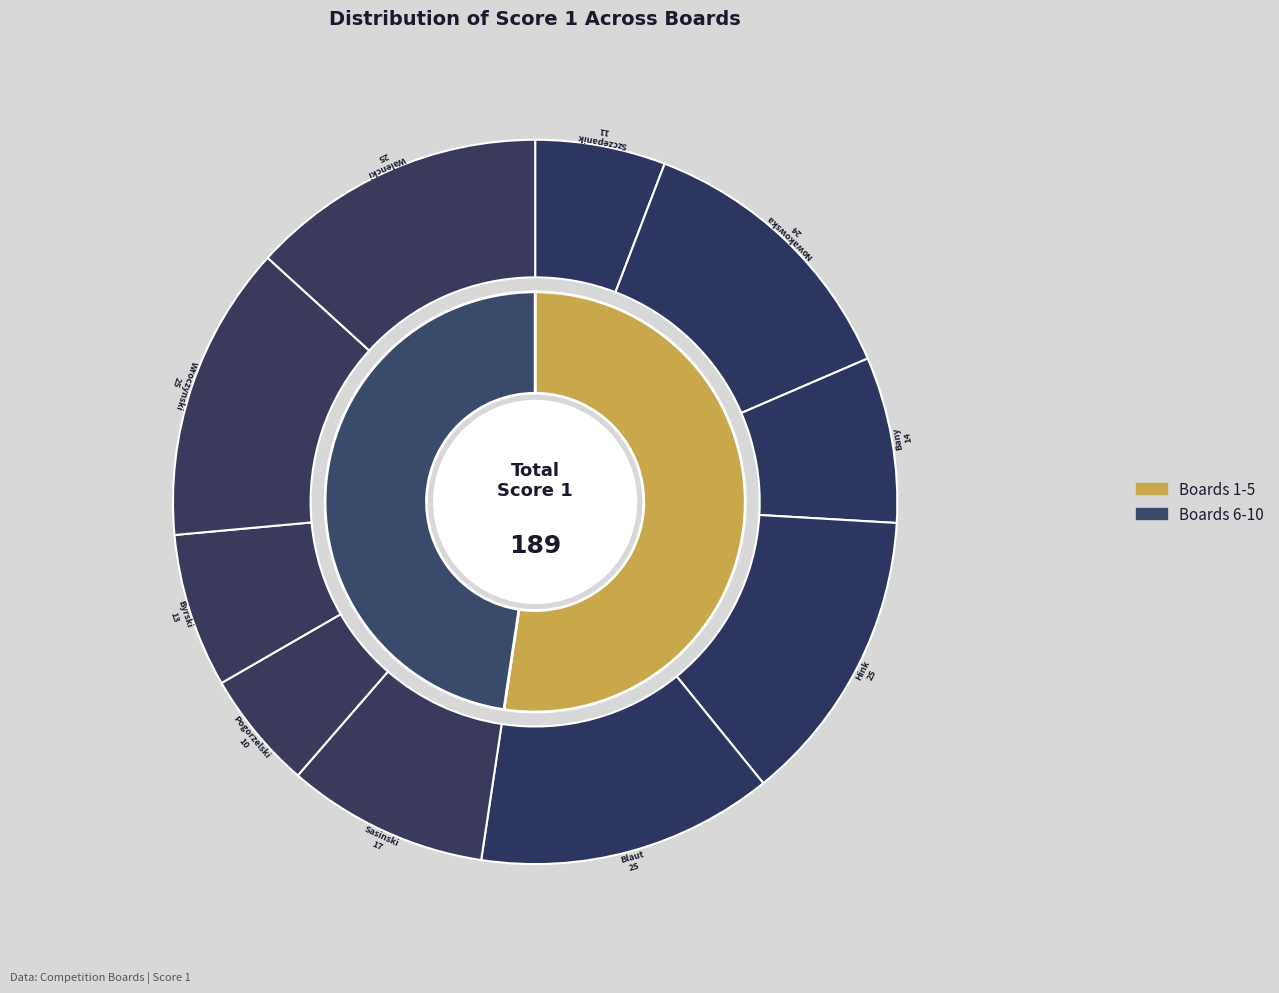

What percentage is the Board 10 slice, to the nearest percent?

13%